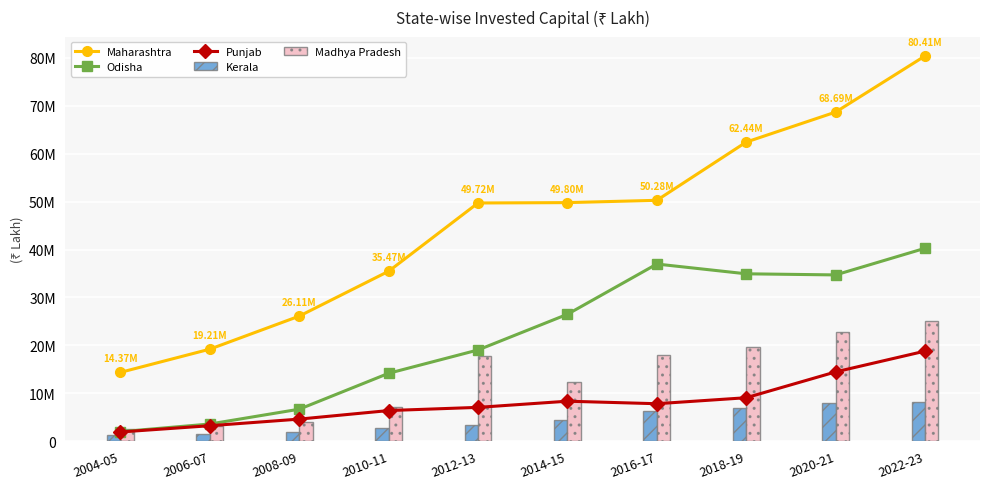

What is the sum of all Kerala values?

44602905